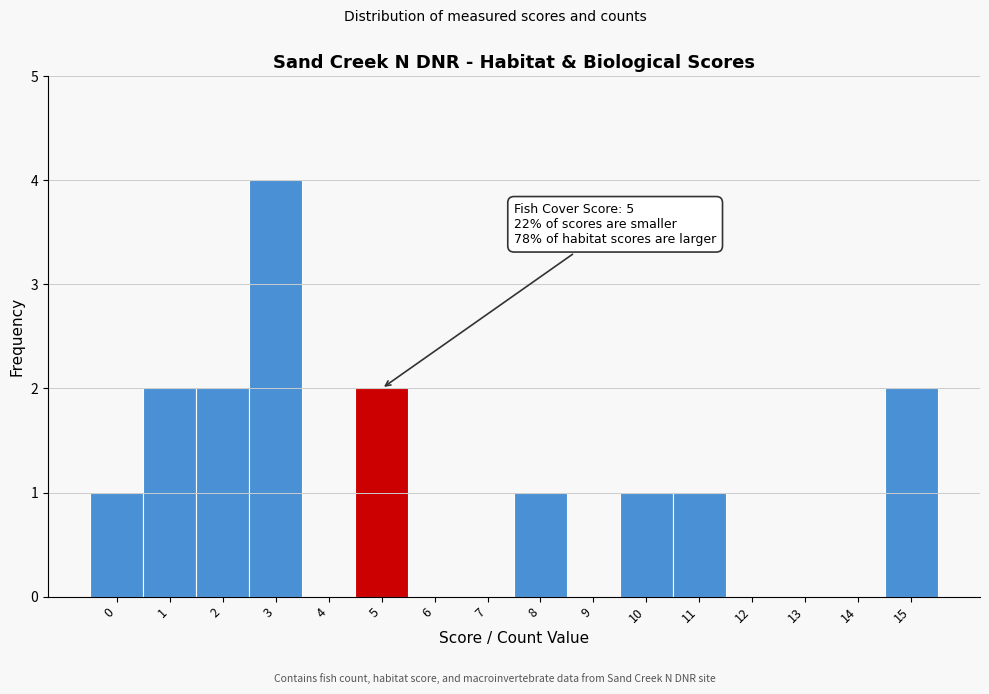

Reading right to left, list all the values displayed in this chart.

15=2	14=0	13=0	12=0	11=1	10=1	9=0	8=1	7=0	6=0	5=2	4=0	3=4	2=2	1=2	0=1